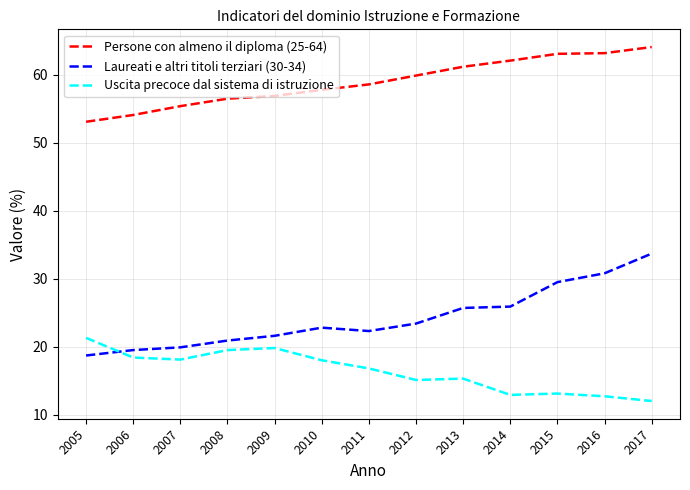

The Laureati e altri titoli terziari (30-34) series shows 22.8 at 2010. True or false?

True